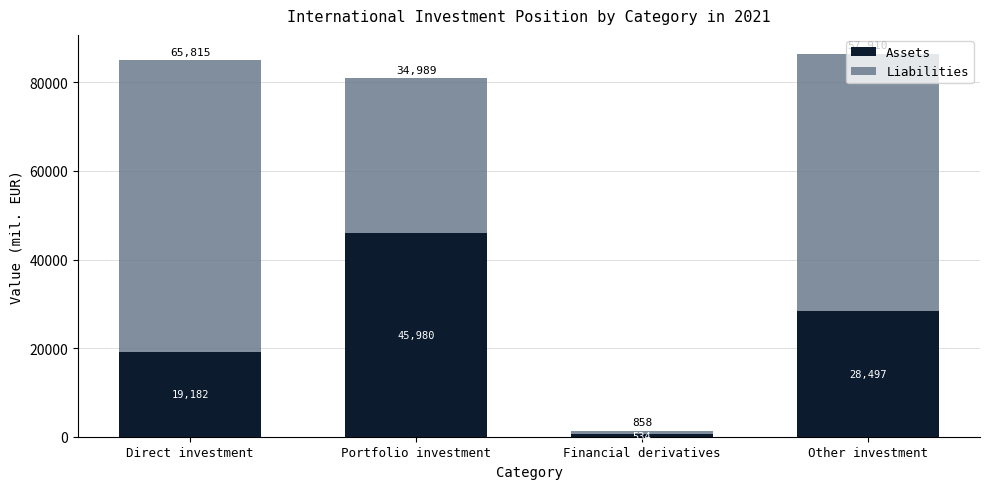

What are all the series names shown in the legend?

Assets, Liabilities